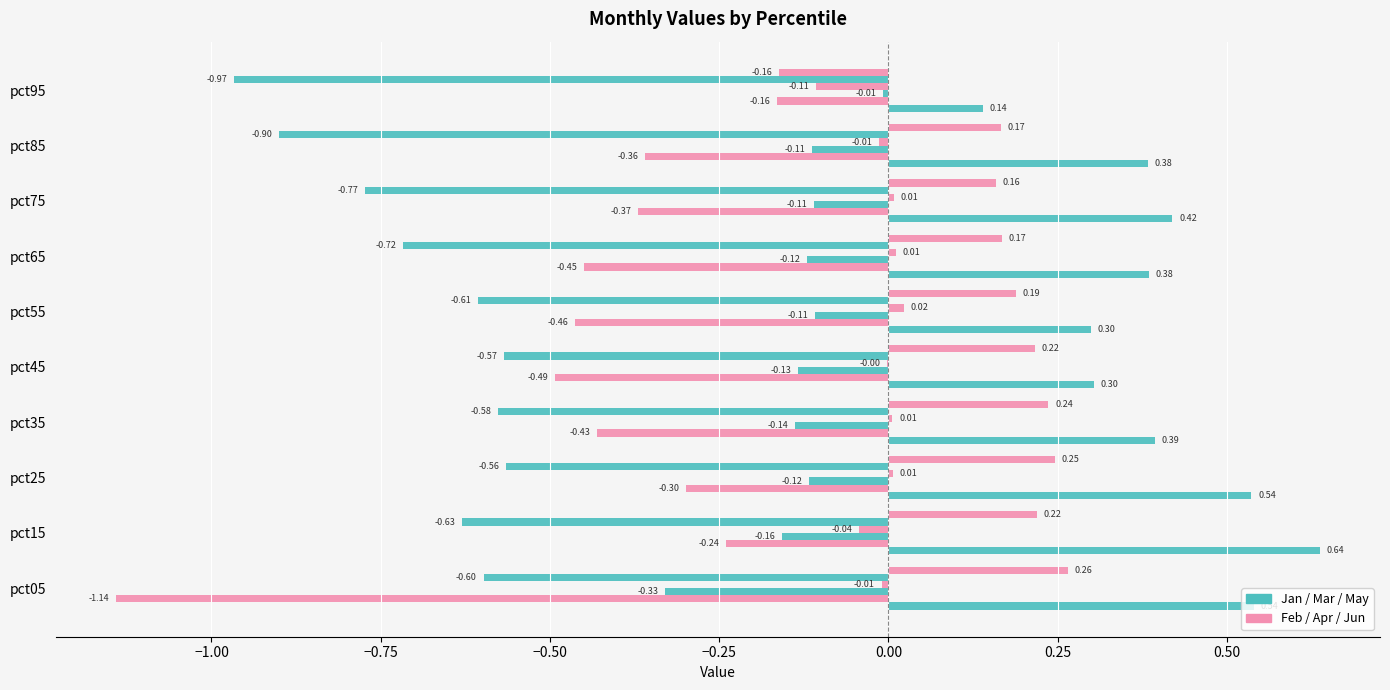

Count the number of data series in this chart.

6